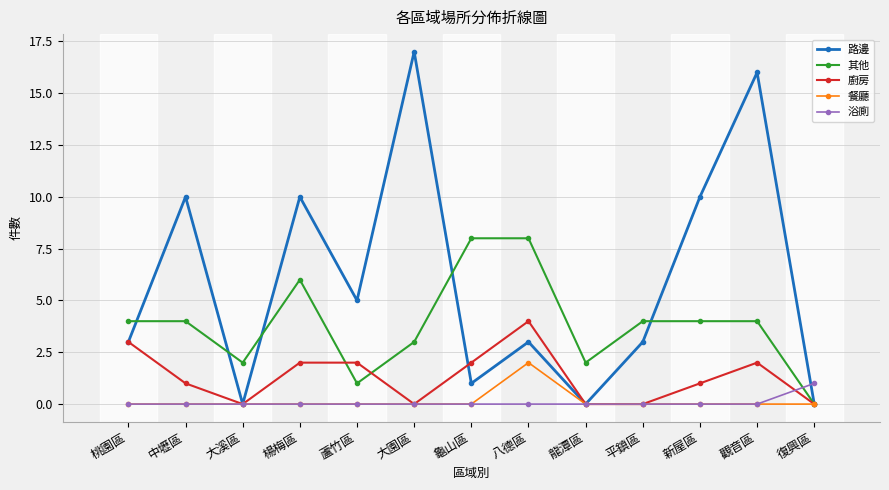

Reading left to right, extract all data points from this chart.

路邊: 3	10	0	10	5	17	1	3	0	3	10	16	0
其他: 4	4	2	6	1	3	8	8	2	4	4	4	0
廚房: 3	1	0	2	2	0	2	4	0	0	1	2	0
餐廳: 0	0	0	0	0	0	0	2	0	0	0	0	0
浴廁: 0	0	0	0	0	0	0	0	0	0	0	0	1